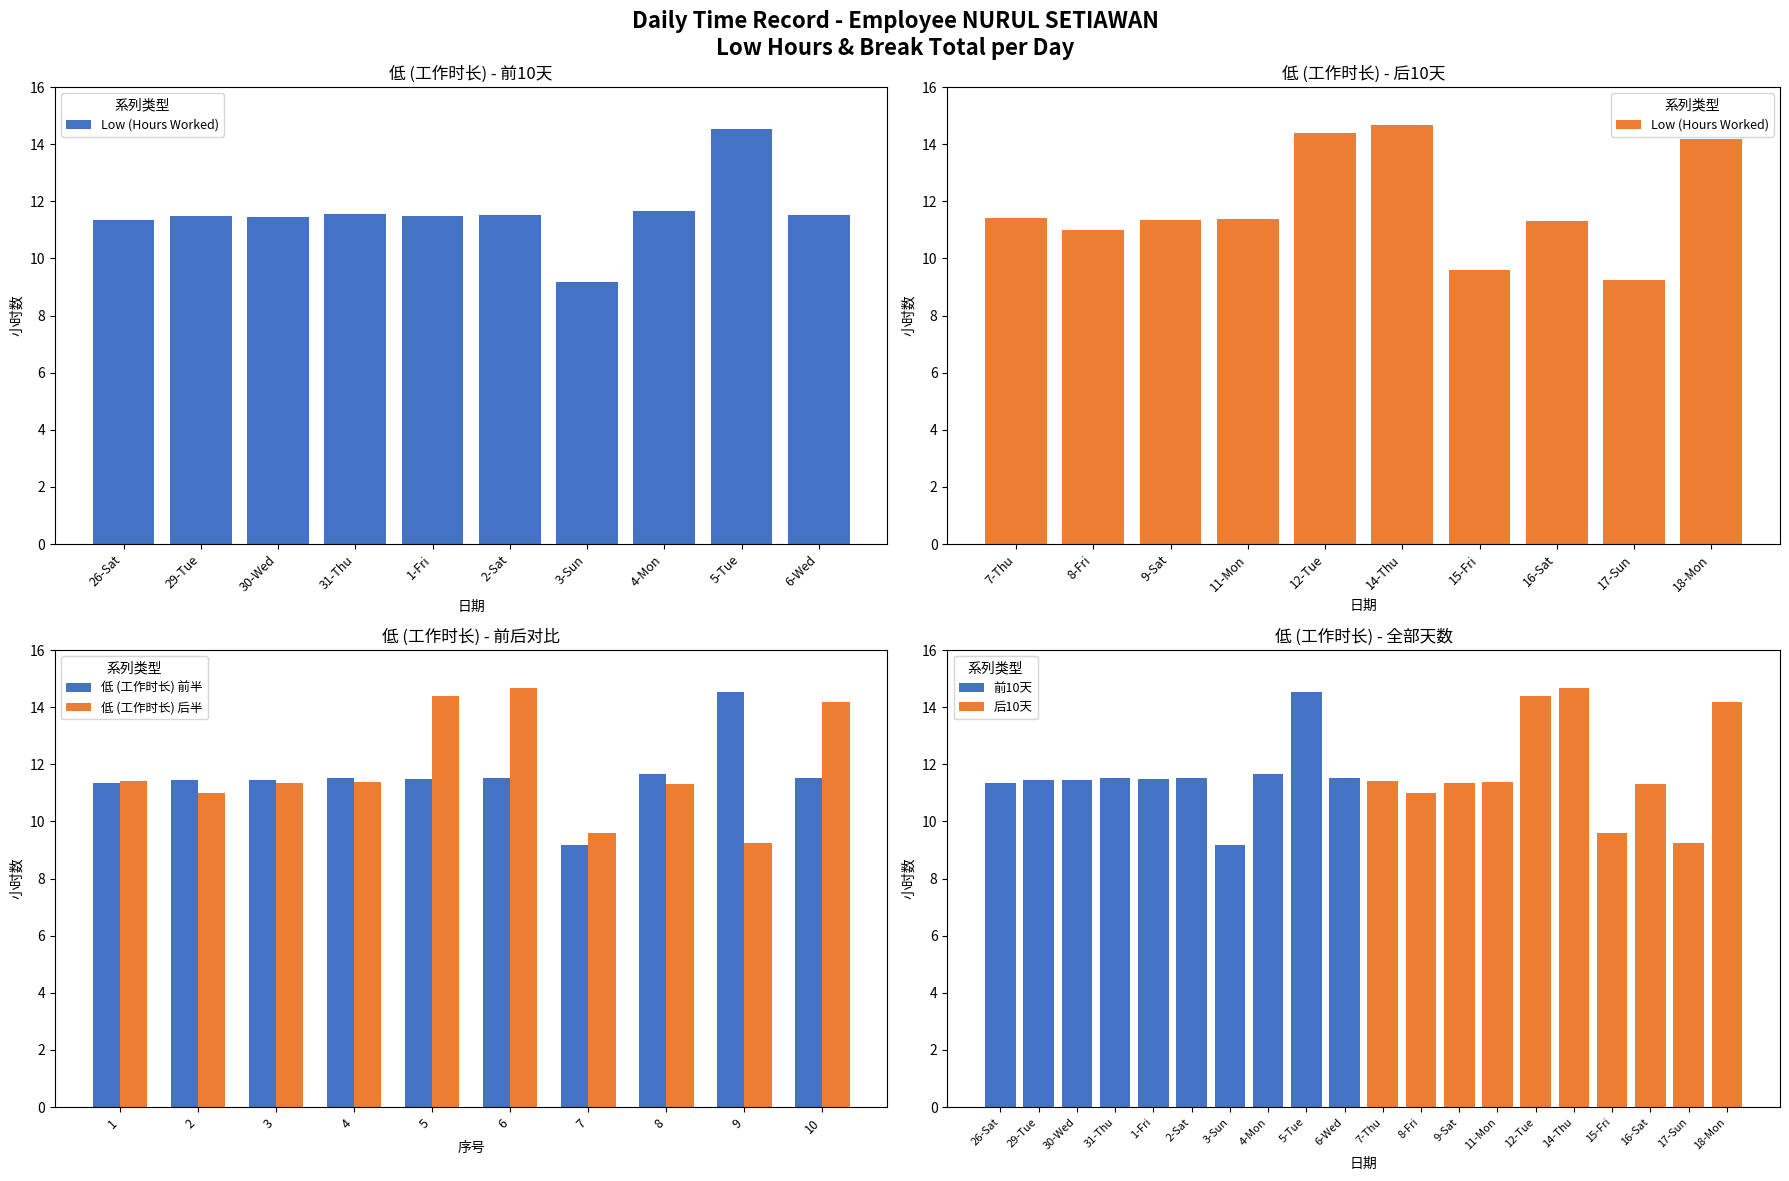

Which series has the widest spread of values?

Low (Hours Worked)